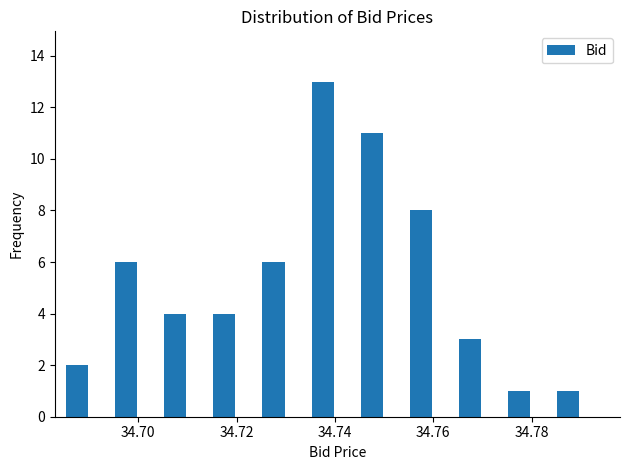

Read against the x-axis, roughly where is the centre of the tallest bar?

34.738